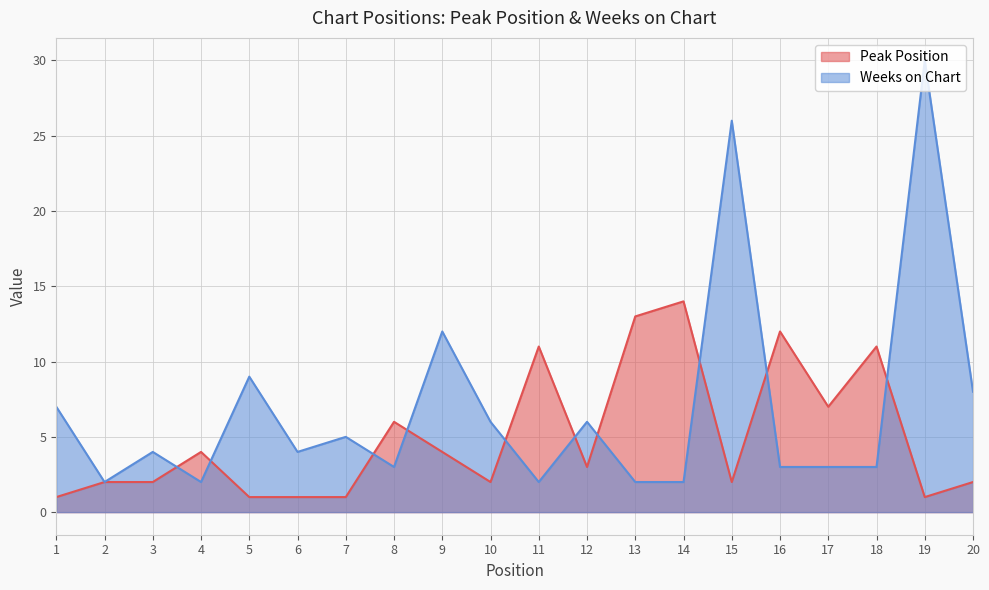

At which label does Weeks on Chart first exceed 4?

1